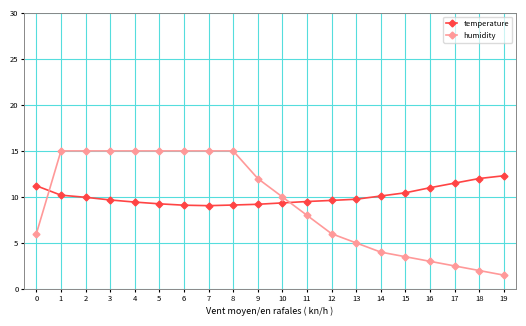

How many data points does each series have?

20